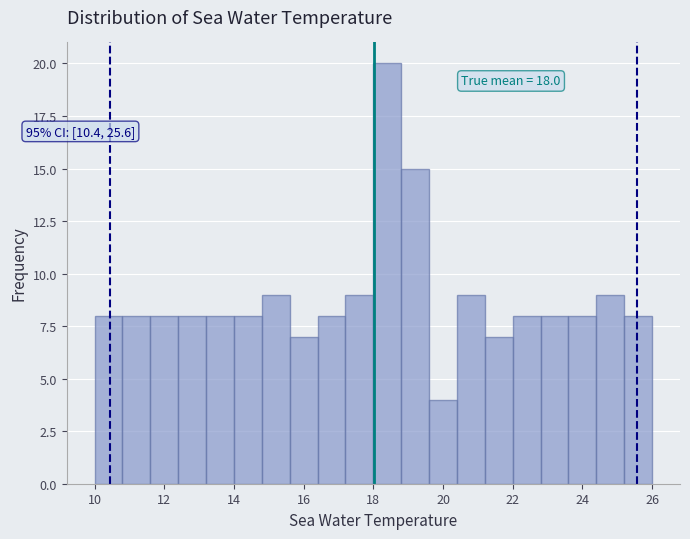

Which range on the x-axis has the tallest bar?

18.0 to 18.8